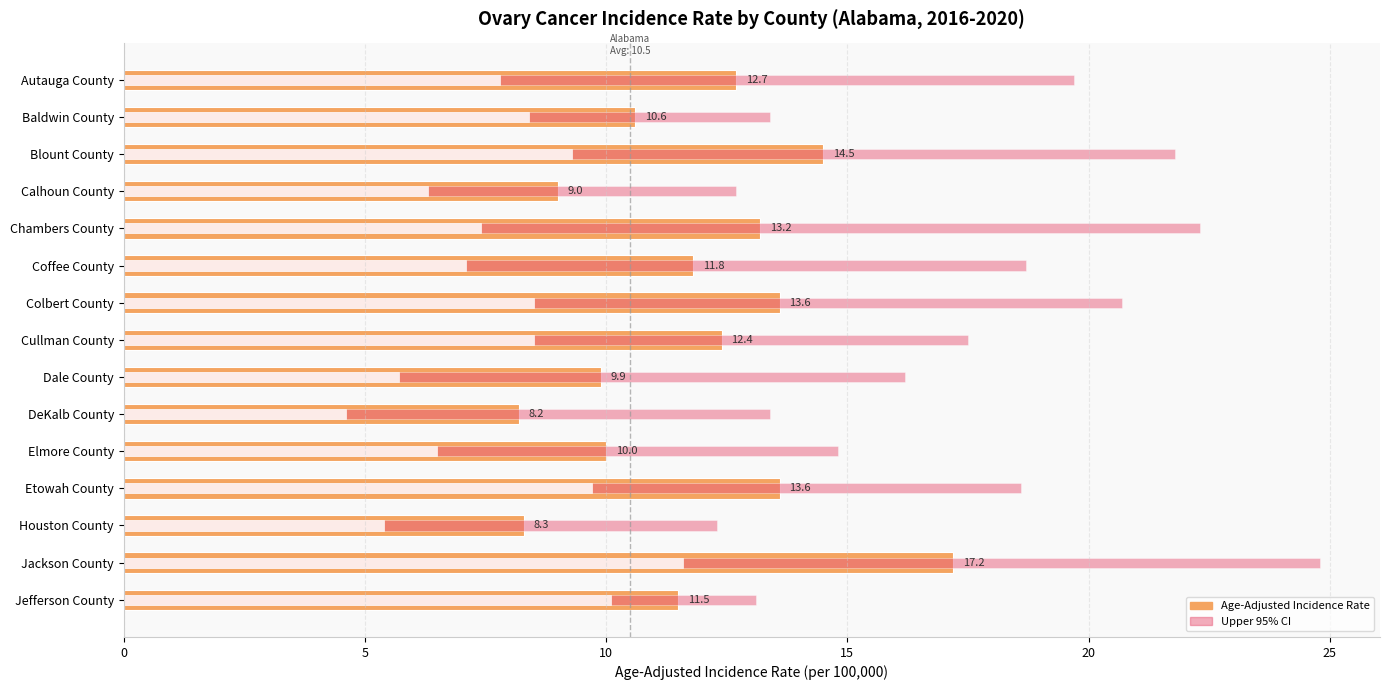

What is the difference between the second highest and second lowest values in the Upper 95% CI series?

9.6